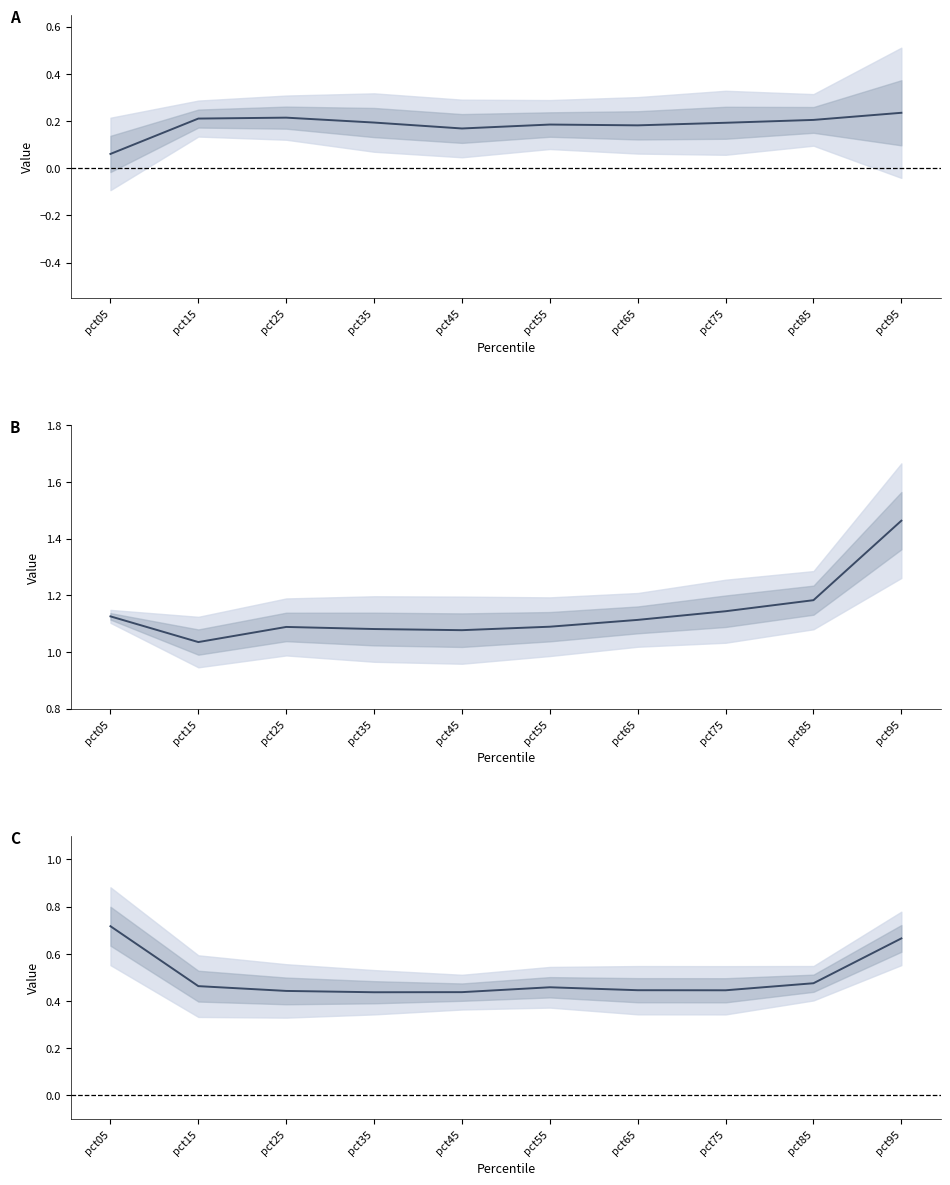

Between pct15 and pct35, which series saw the biggest shift?

B mid